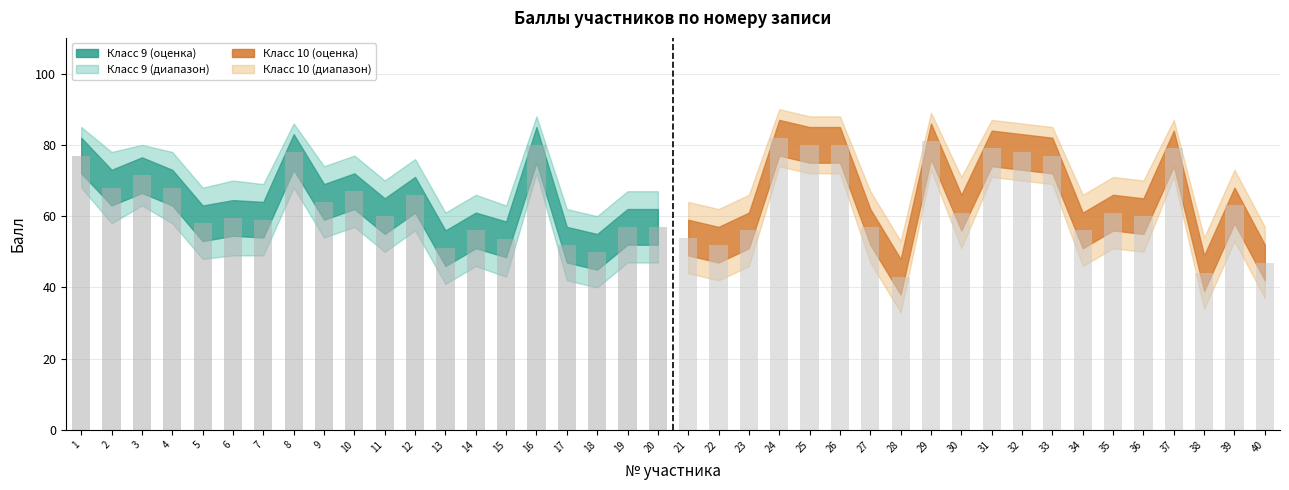

How many series are shown in this chart?

1